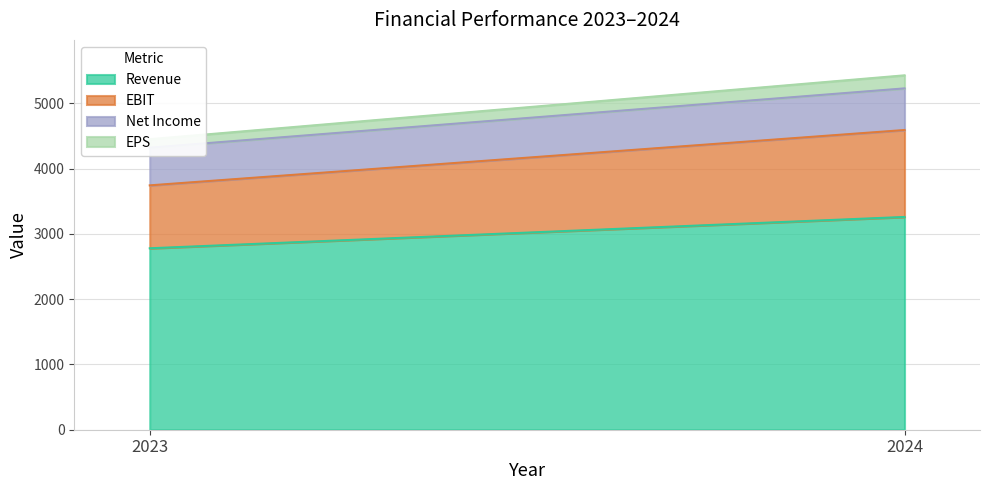

What is the average value of the EPS series?

164